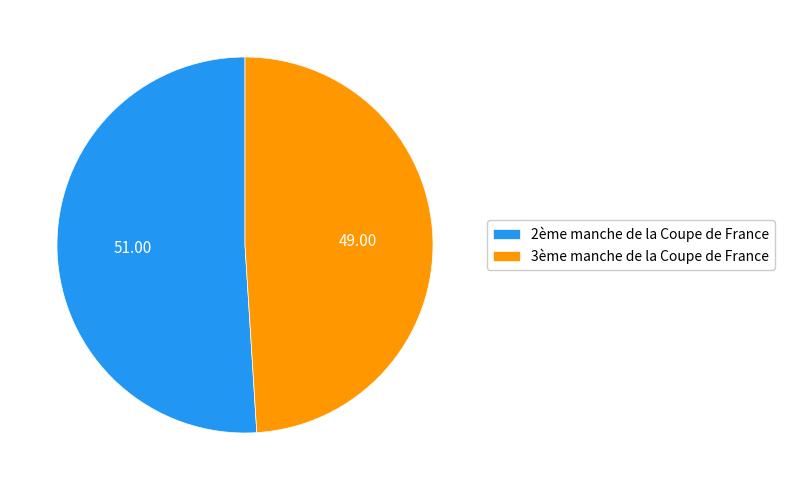

What is the smallest slice in the pie chart?

3ème manche de la Coupe de France